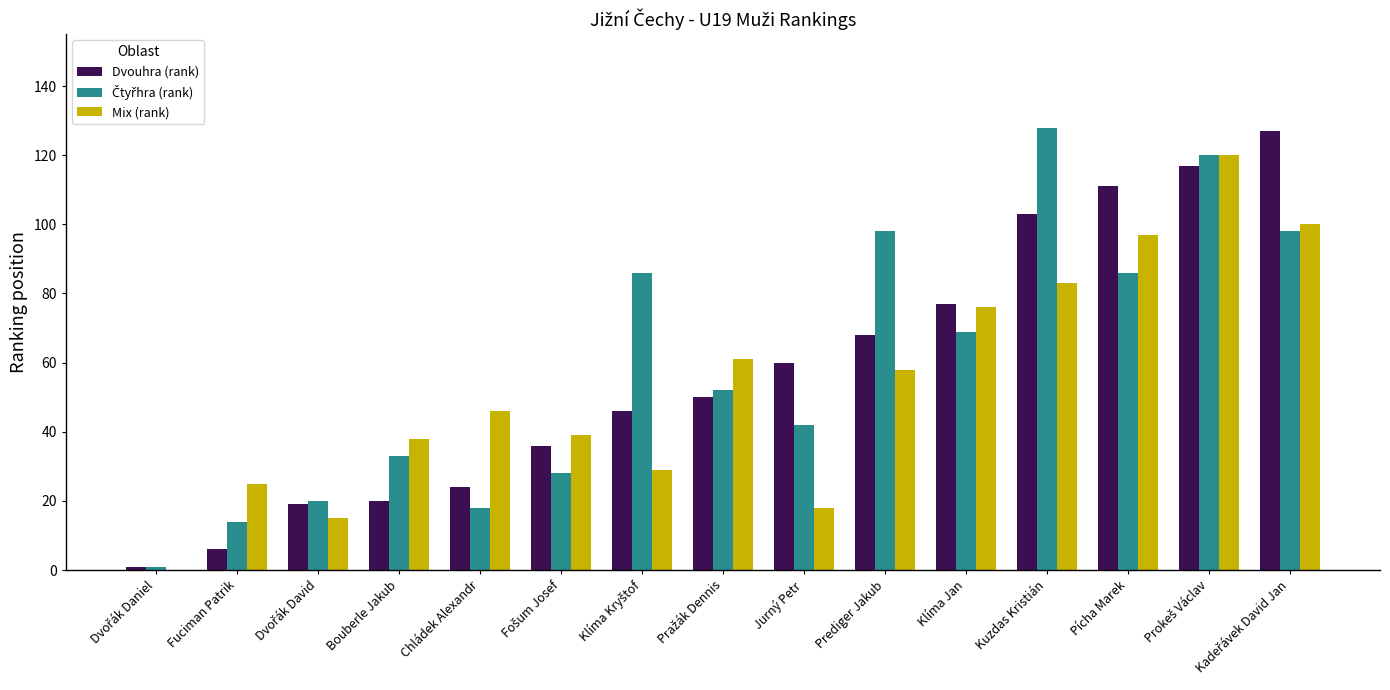

Which series changed the most between Bouberle Jakub and Klíma Jan?

Dvouhra (rank)